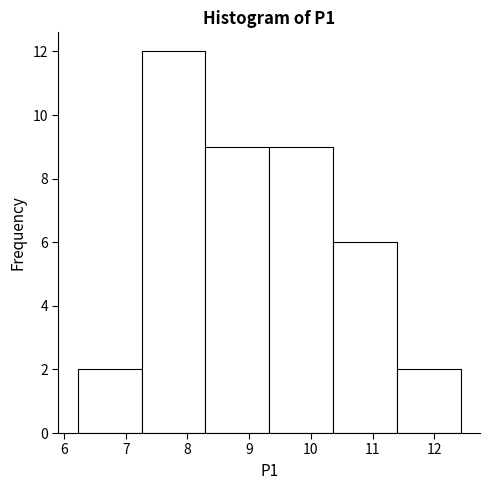

Reading left to right, list every bar in this chart as the range it spans on the x-axis followed by its height. Neither the bar edges nor the heights are printed on the chart, so give them approximately, as read against the axes.

6.2 to 7.3: 2
7.3 to 8.3: 12
8.3 to 9.3: 9
9.3 to 10.4: 9
10.4 to 11.4: 6
11.4 to 12.4: 2